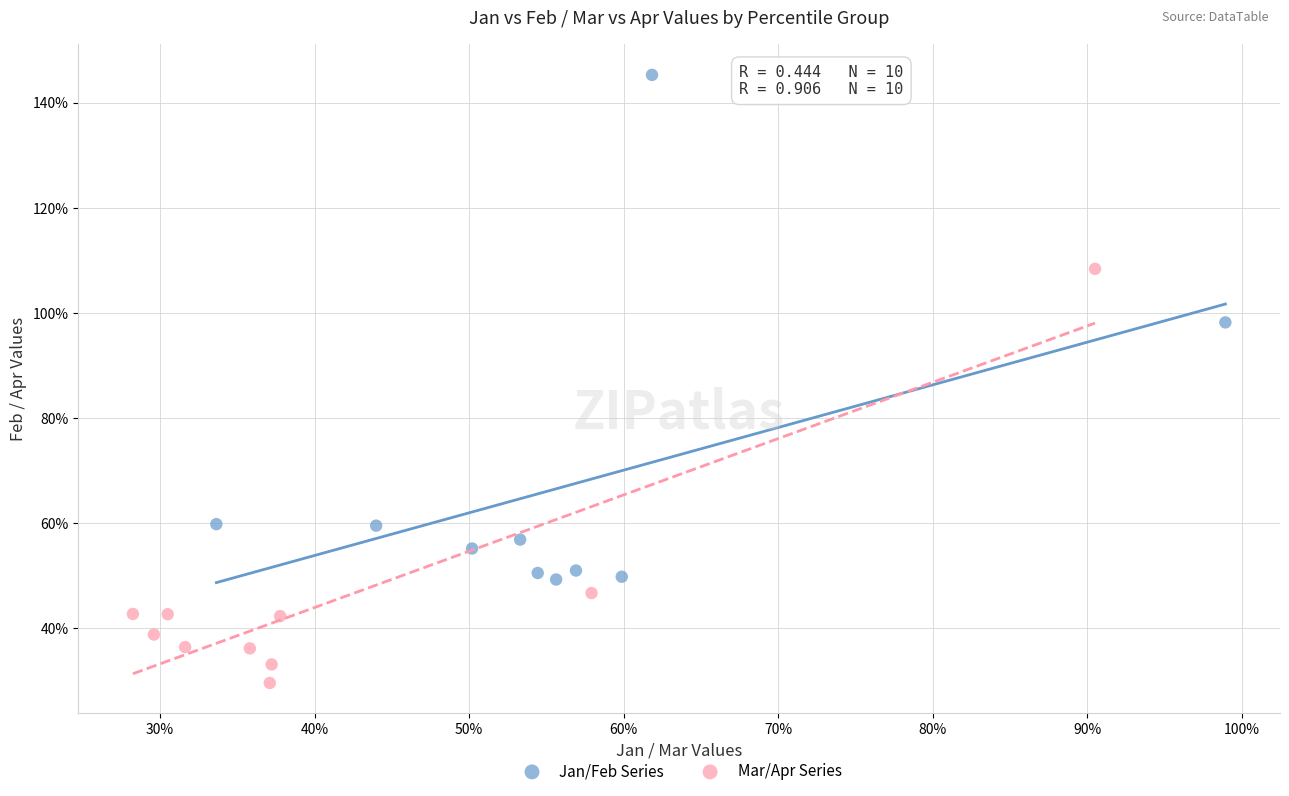

Which series has the widest spread of Y values?

Jan/Feb Series